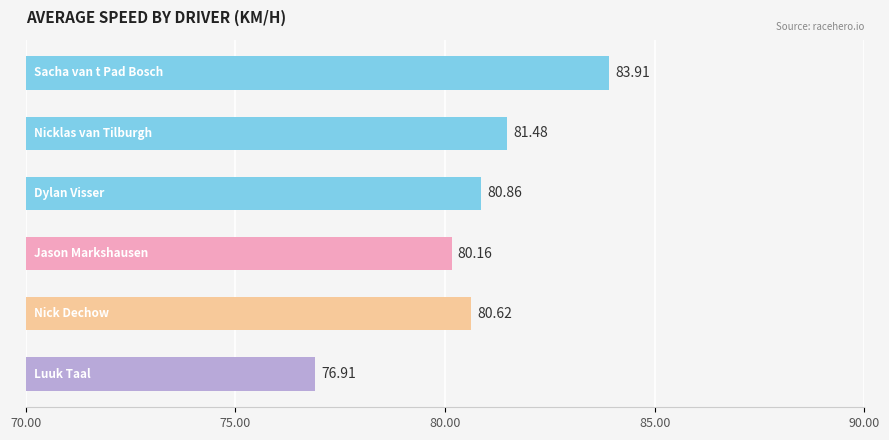

What is the difference between the second highest and minimum values?

4.6